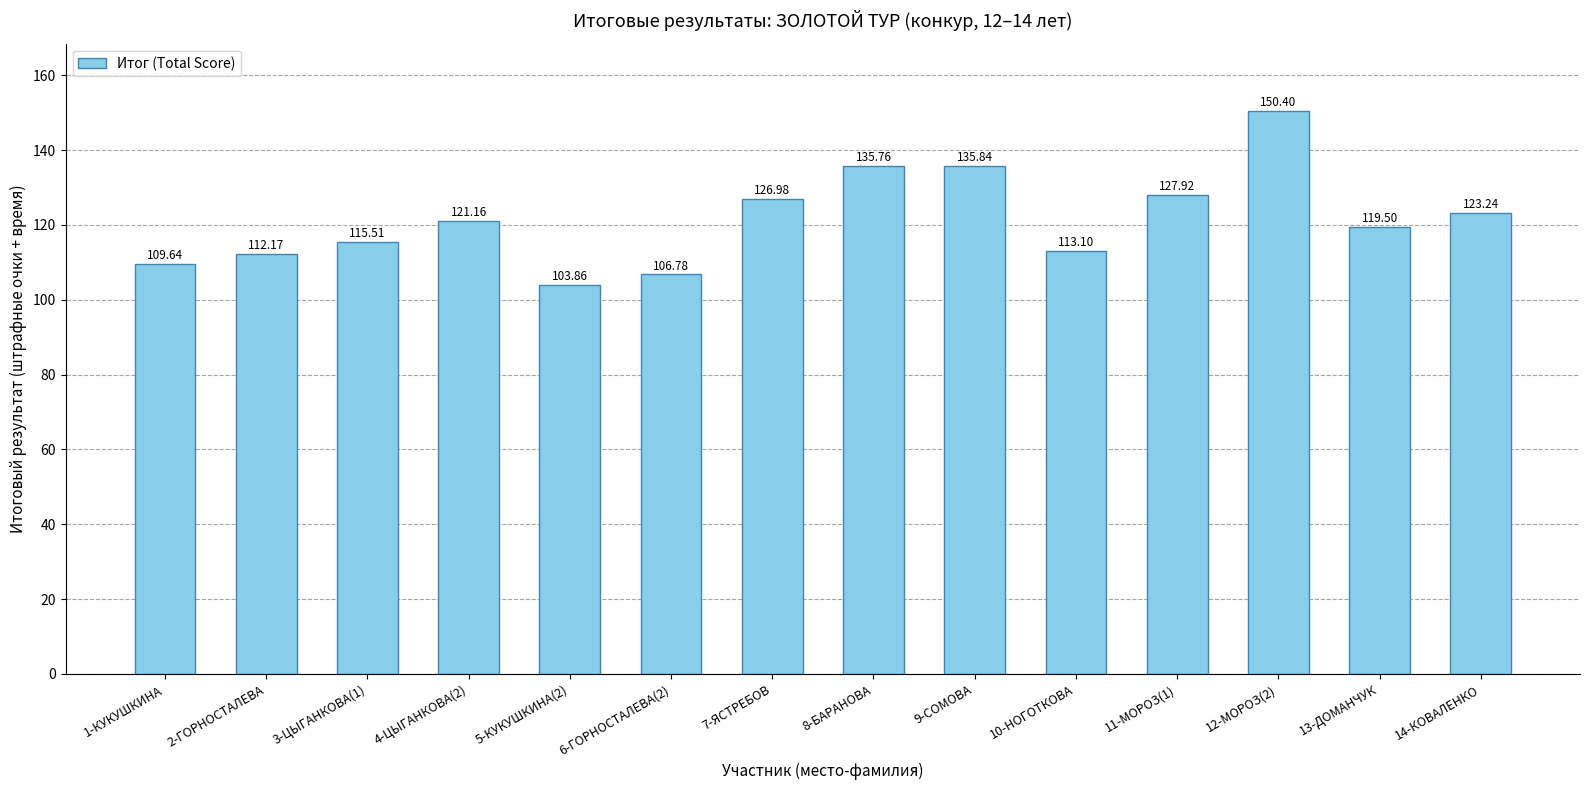

Are the bars grouped side by side (vs. stacked)?

No